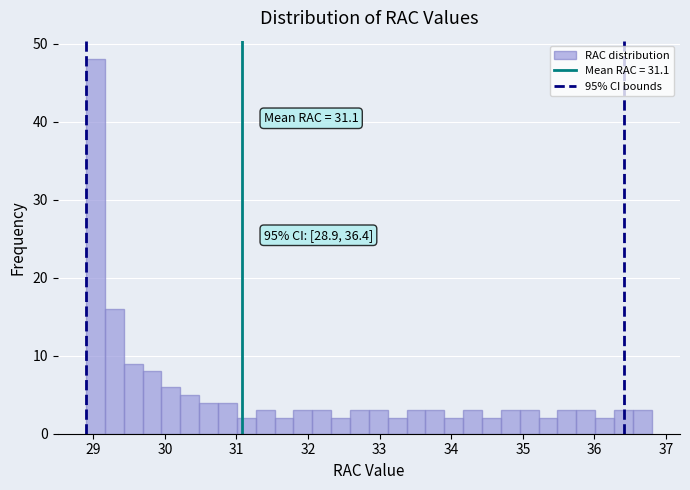

Around what value on the x-axis is the tallest bar? Give the approximate position of its centre, as read against the axis.

29.0